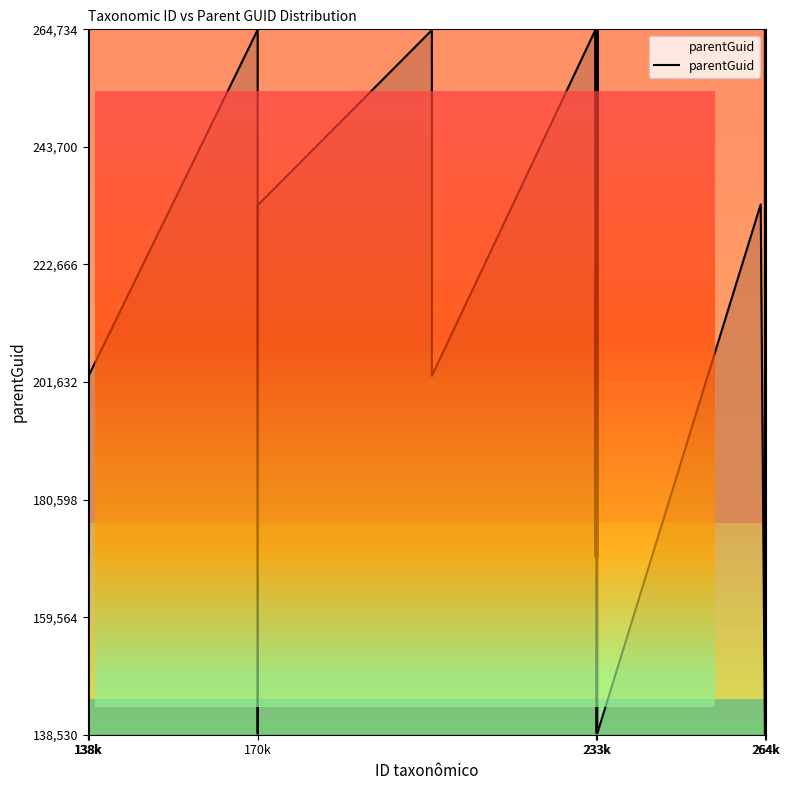

What is the greatest value displayed?

264734